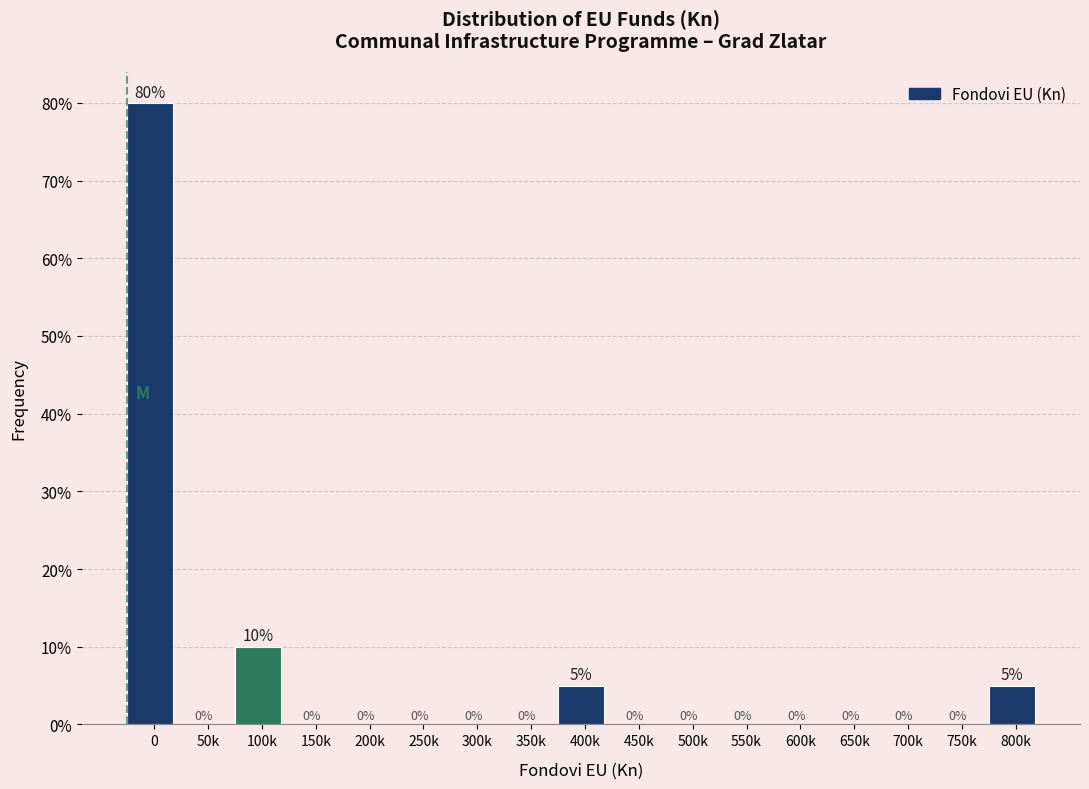

Reading left to right, list all the values displayed in this chart.

0=80	50k=0	100k=10	150k=0	200k=0	250k=0	300k=0	350k=0	400k=5	450k=0	500k=0	550k=0	600k=0	650k=0	700k=0	750k=0	800k=5